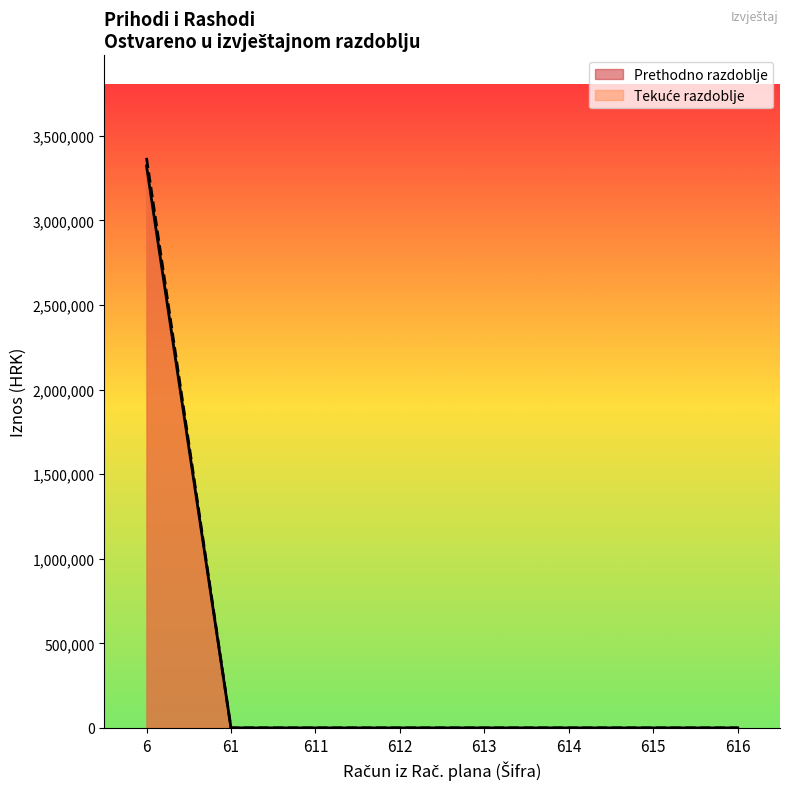

What is the maximum value for Prethodno razdoblje?

3321877.0